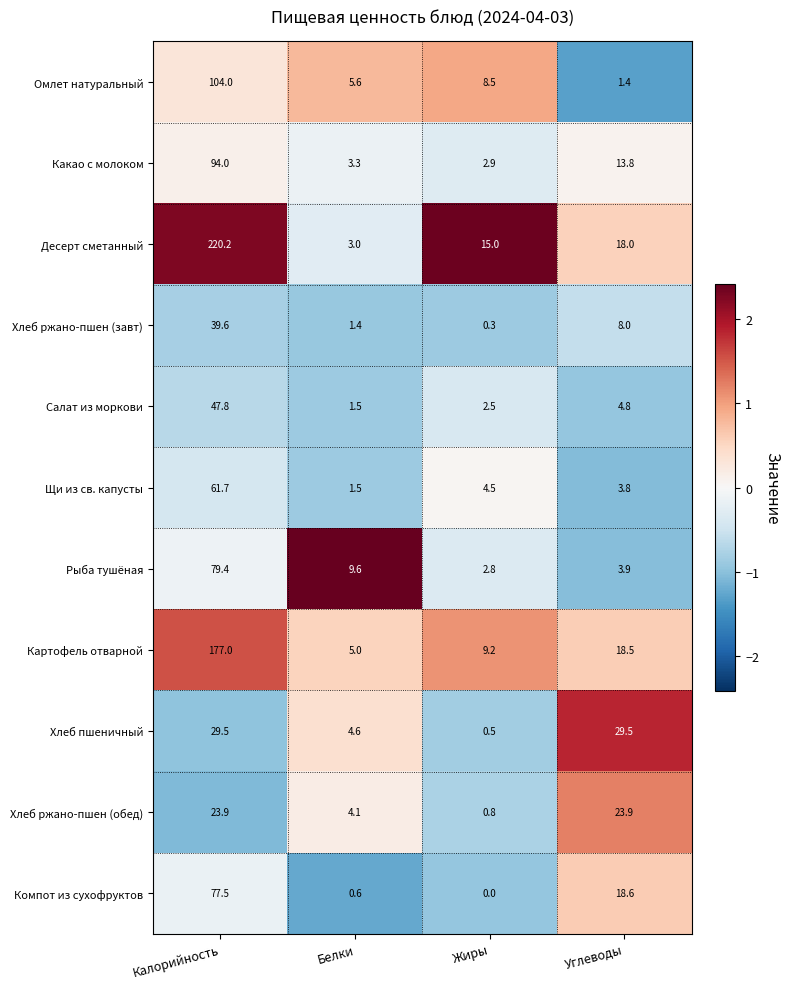

Which category has the highest value in the Десерт сметанный series?

Калорийность